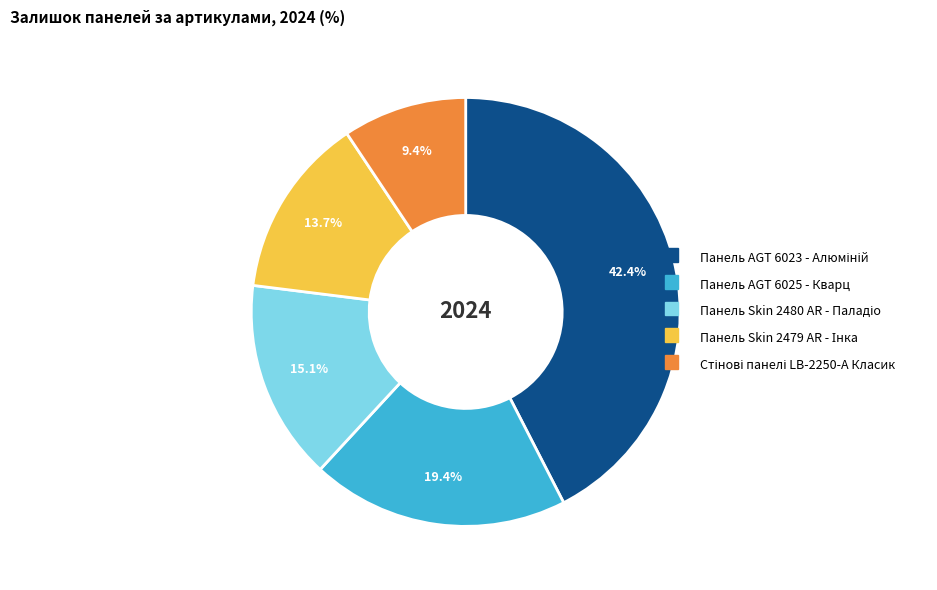

The Панель AGT 6025 - Кварц slice represents 19% of the pie. True or false?

True